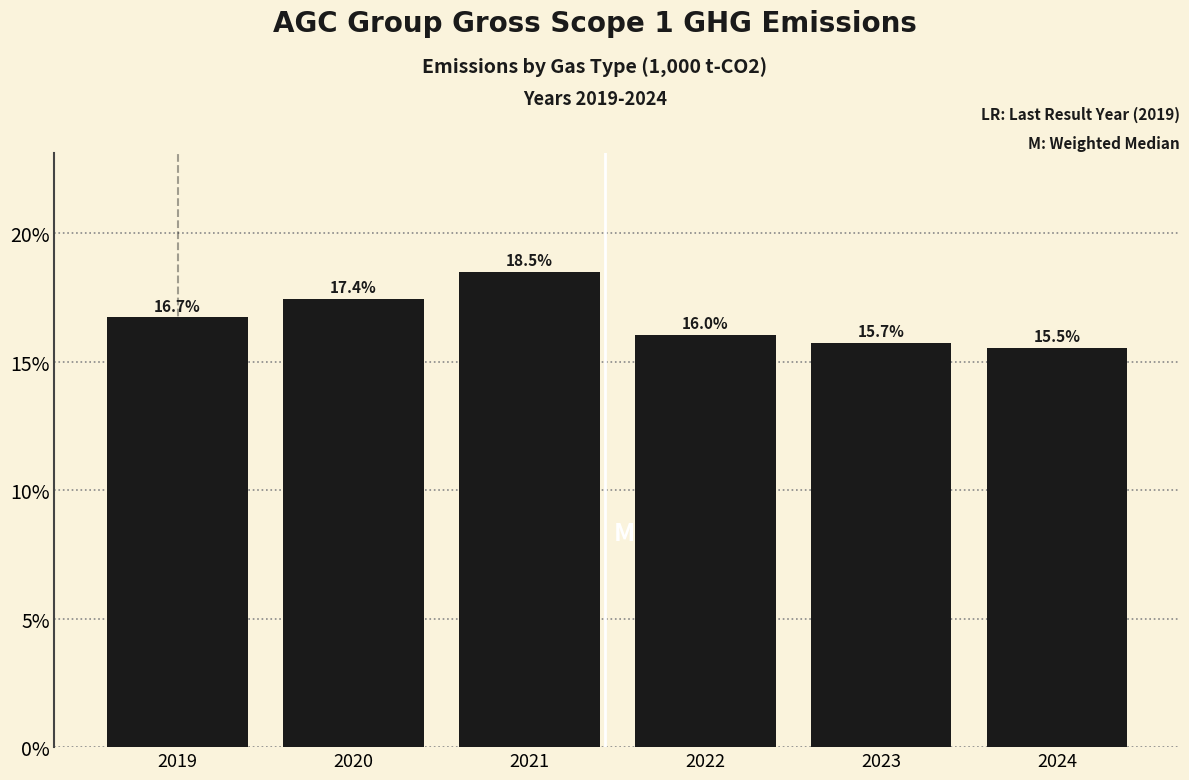

Reading right to left, transcribe all the data shown in this chart.

2024=15.5	2023=15.7	2022=16.0	2021=18.5	2020=17.4	2019=16.7